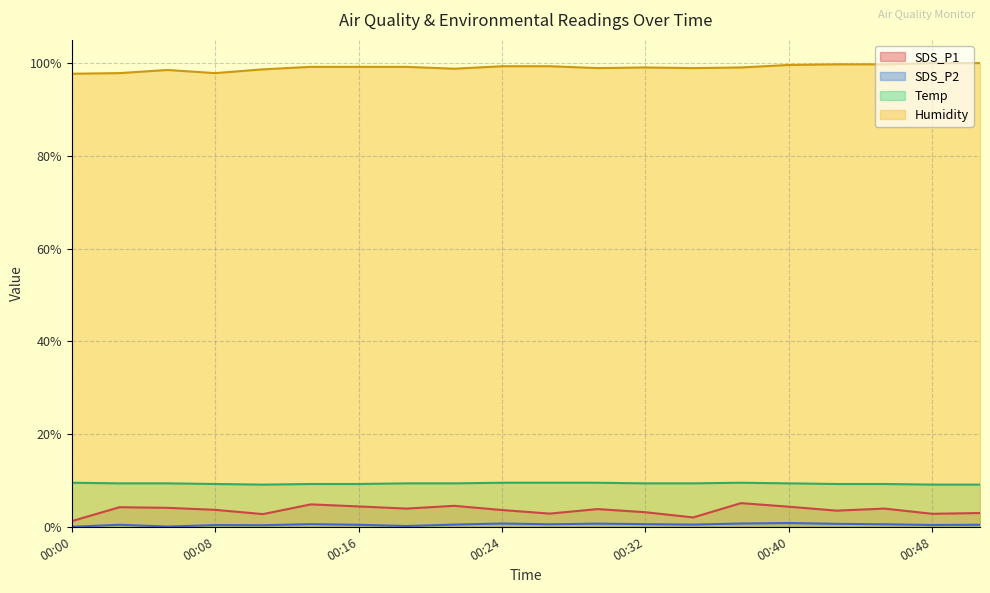

What is the spread (max minus min) of values at 00:16?

98.8